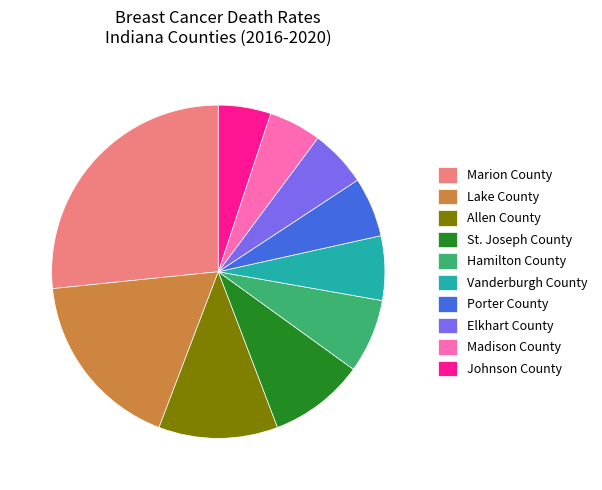

The St. Joseph County slice represents 1% of the pie. True or false?

False